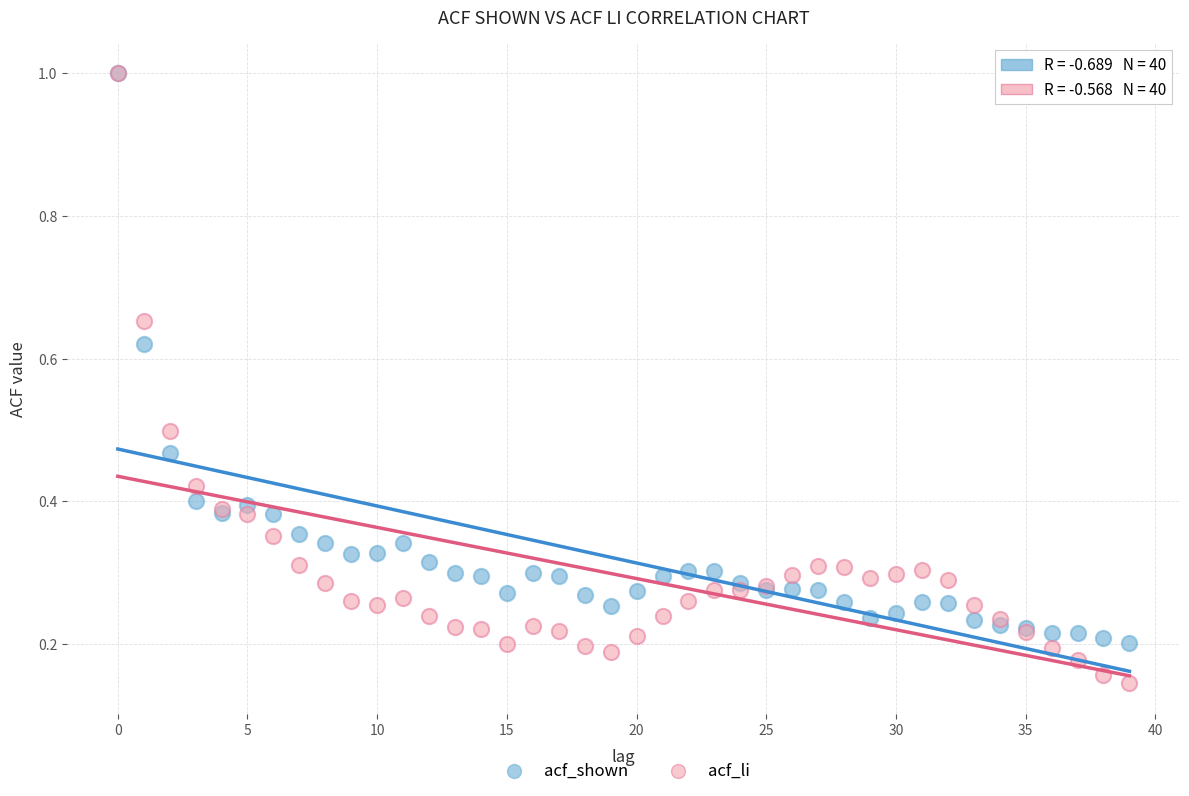

Which series contains the lowest Y value?

acf_li